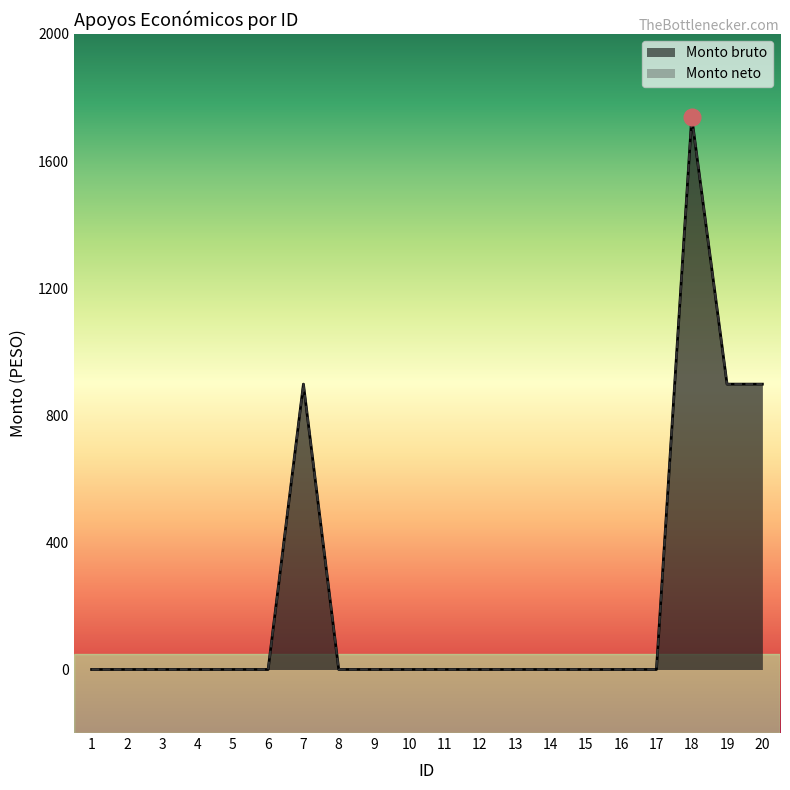

At which category does Monto neto reach its first local peak?

7